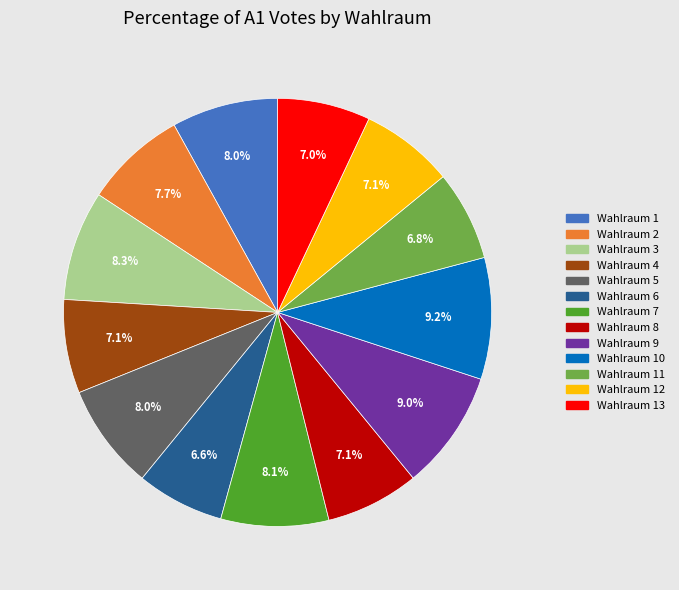

To the nearest percent, what percentage of the pie is Wahlraum 5?

8%